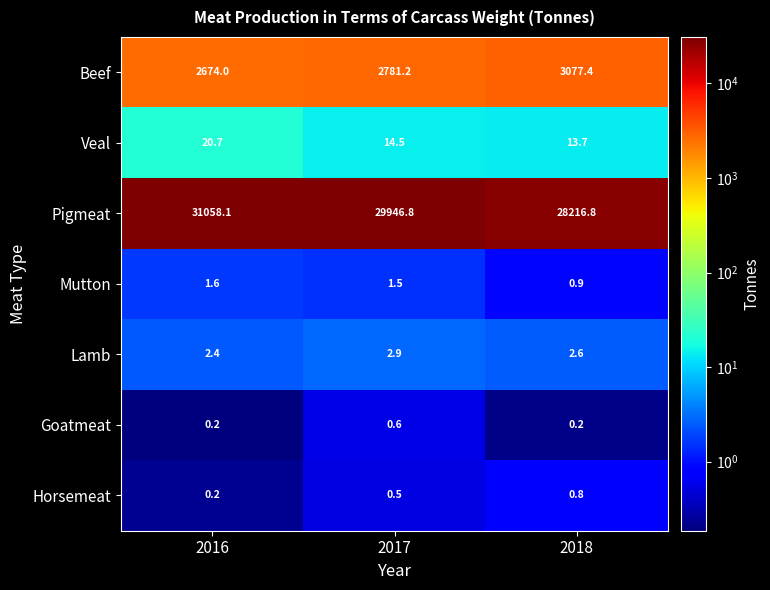

Which label corresponds to the largest value in the chart?

2016